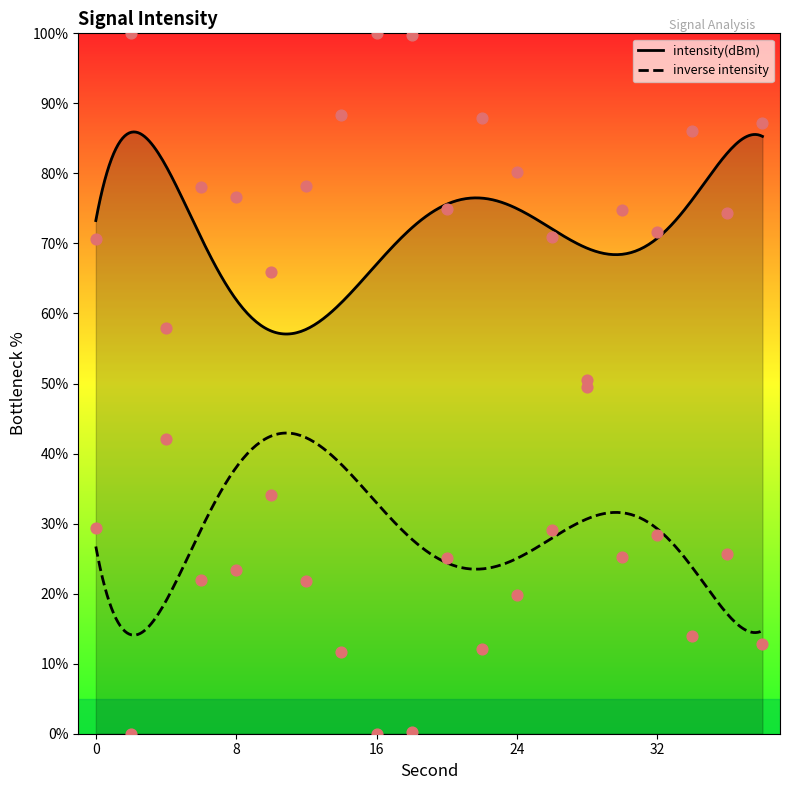

What is the ratio of the value at 0 to the value at 4?

1.2